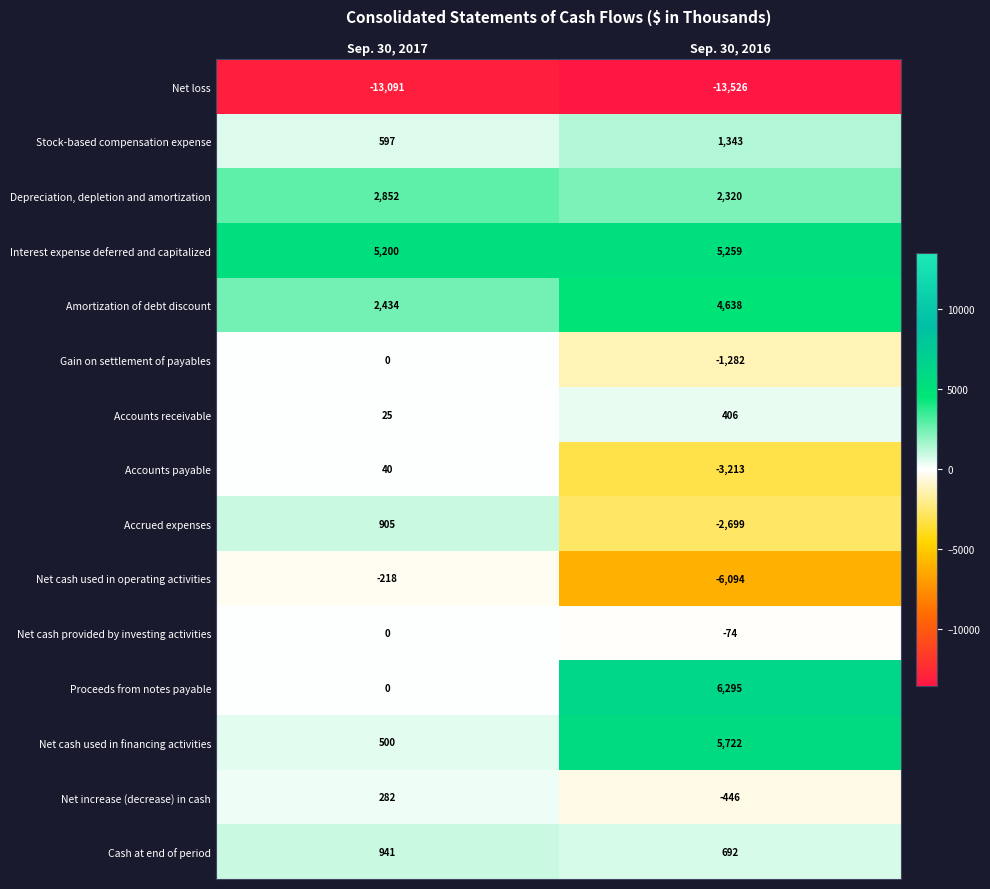

Reading right to left, transcribe all the data shown in this chart.

Net loss: Sep. 30, 2016=-13526	Sep. 30, 2017=-13091
Stock-based compensation expense: Sep. 30, 2016=1343	Sep. 30, 2017=597
Depreciation, depletion and amortization: Sep. 30, 2016=2320	Sep. 30, 2017=2852
Interest expense deferred and capitalized: Sep. 30, 2016=5259	Sep. 30, 2017=5200
Amortization of debt discount: Sep. 30, 2016=4638	Sep. 30, 2017=2434
Gain on settlement of payables: Sep. 30, 2016=-1282	Sep. 30, 2017=0
Accounts receivable: Sep. 30, 2016=406	Sep. 30, 2017=25
Accounts payable: Sep. 30, 2016=-3213	Sep. 30, 2017=40
Accrued expenses: Sep. 30, 2016=-2699	Sep. 30, 2017=905
Net cash used in operating activities: Sep. 30, 2016=-6094	Sep. 30, 2017=-218
Net cash provided by investing activities: Sep. 30, 2016=-74	Sep. 30, 2017=0
Proceeds from notes payable: Sep. 30, 2016=6295	Sep. 30, 2017=0
Net cash used in financing activities: Sep. 30, 2016=5722	Sep. 30, 2017=500
Net increase (decrease) in cash: Sep. 30, 2016=-446	Sep. 30, 2017=282
Cash at end of period: Sep. 30, 2016=692	Sep. 30, 2017=941